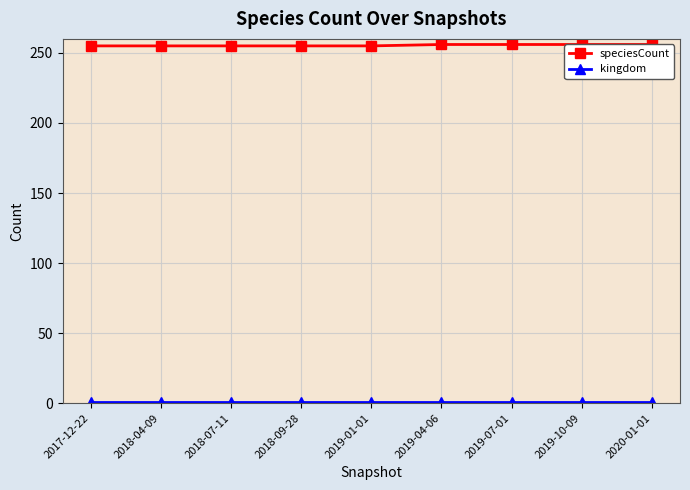

At which category is the sum across all series the highest?

2019-04-06